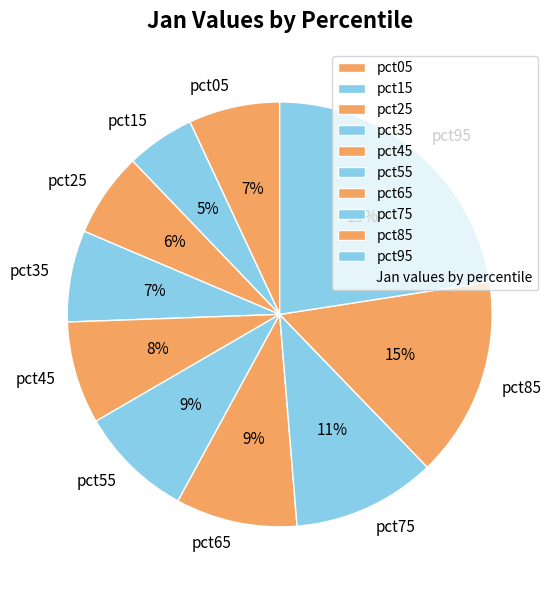

Is there any slice that represents more than half of the pie?

No